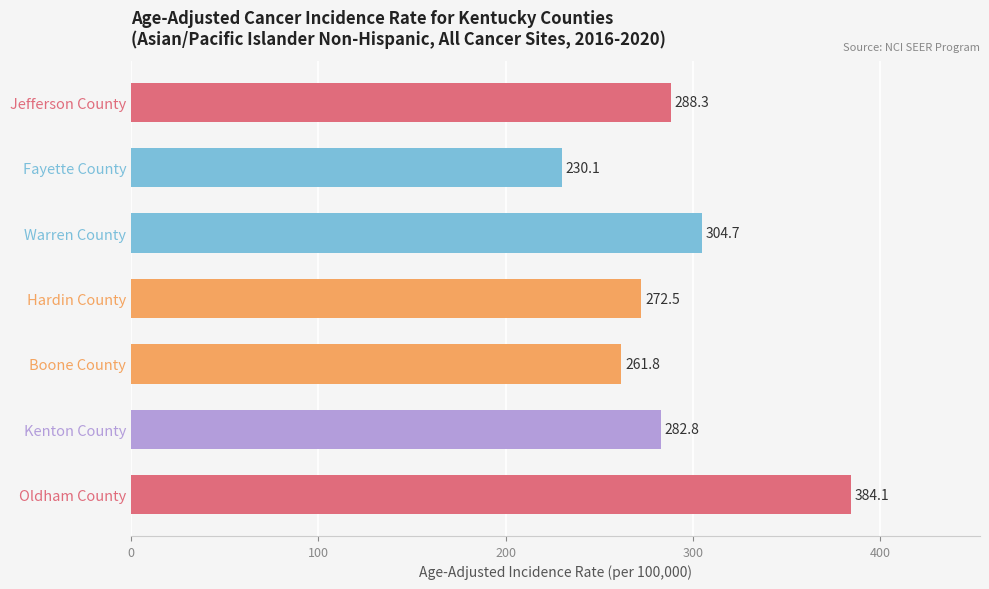

Is it true that the value at Kenton County is 282.8?

True